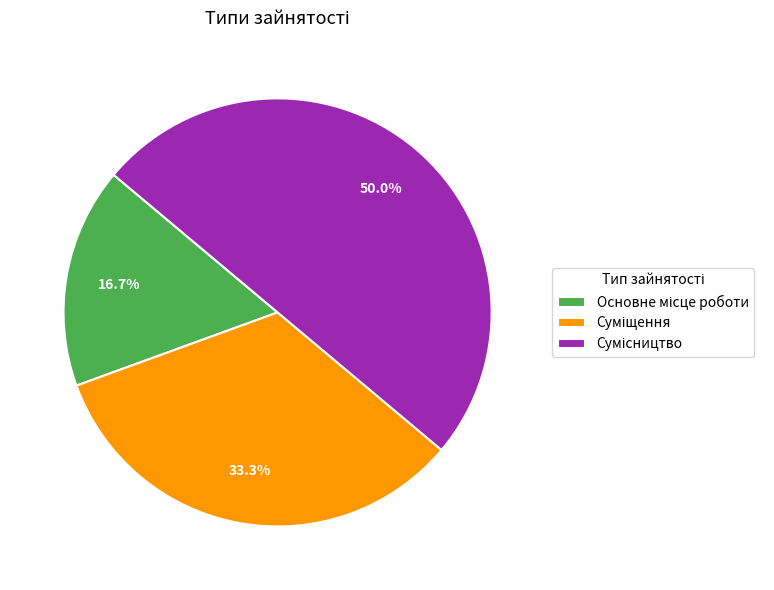

What is the smallest slice in the pie chart?

Основне місце роботи